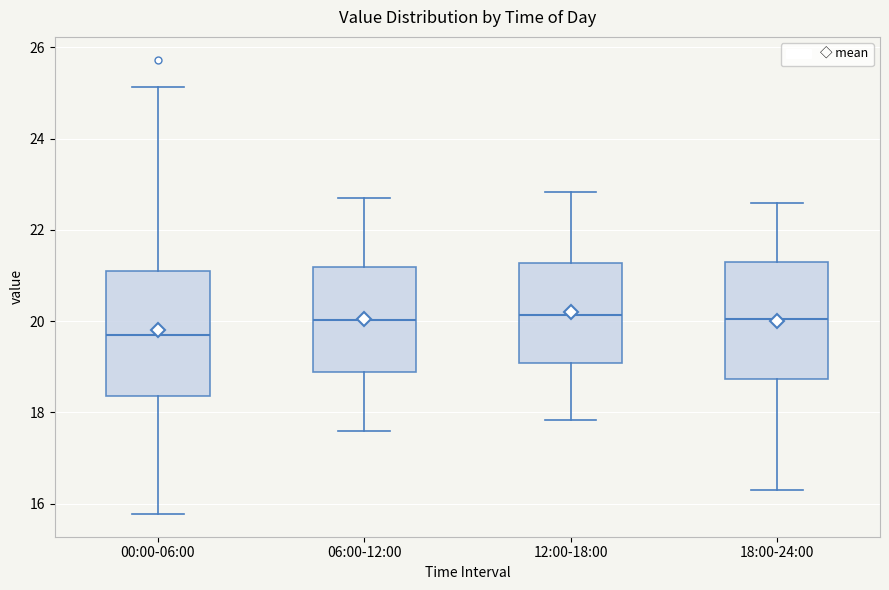

Where does the upper whisker of the box for 06:00-12:00 end on the y-axis? The values are not printed on the chart, so give them approximately, as read against the axis.

22.8